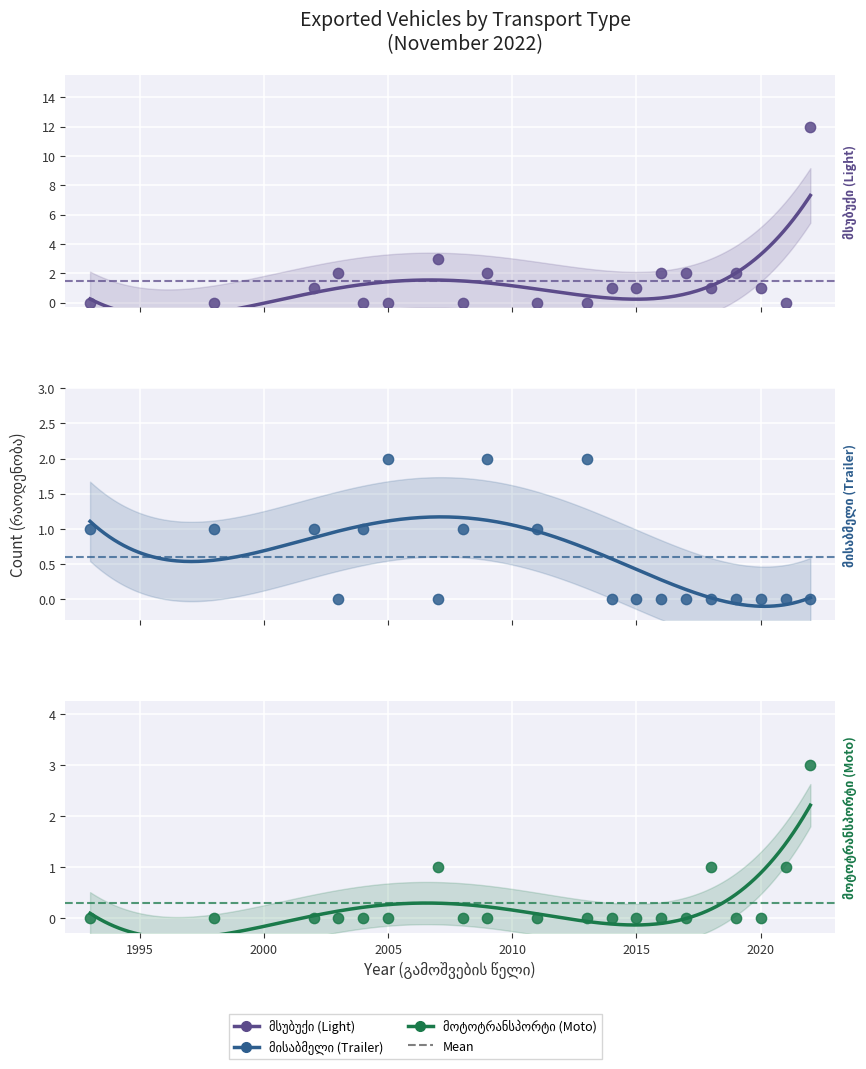

Which series has the largest total across all categories?

მსუბუქი (Light)